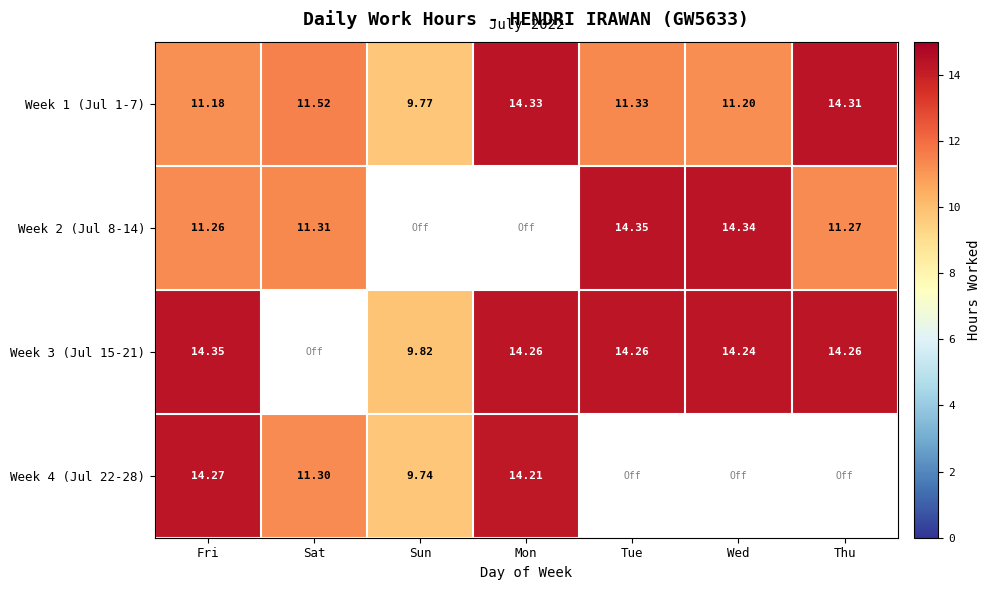

Rank the categories by Week 1 (Jul 1-7) value from lowest to highest.

Sun, Fri, Wed, Tue, Sat, Thu, Mon